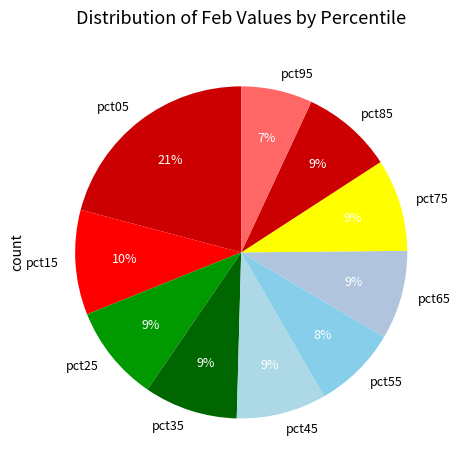

Is pct95 the majority of the pie?

No